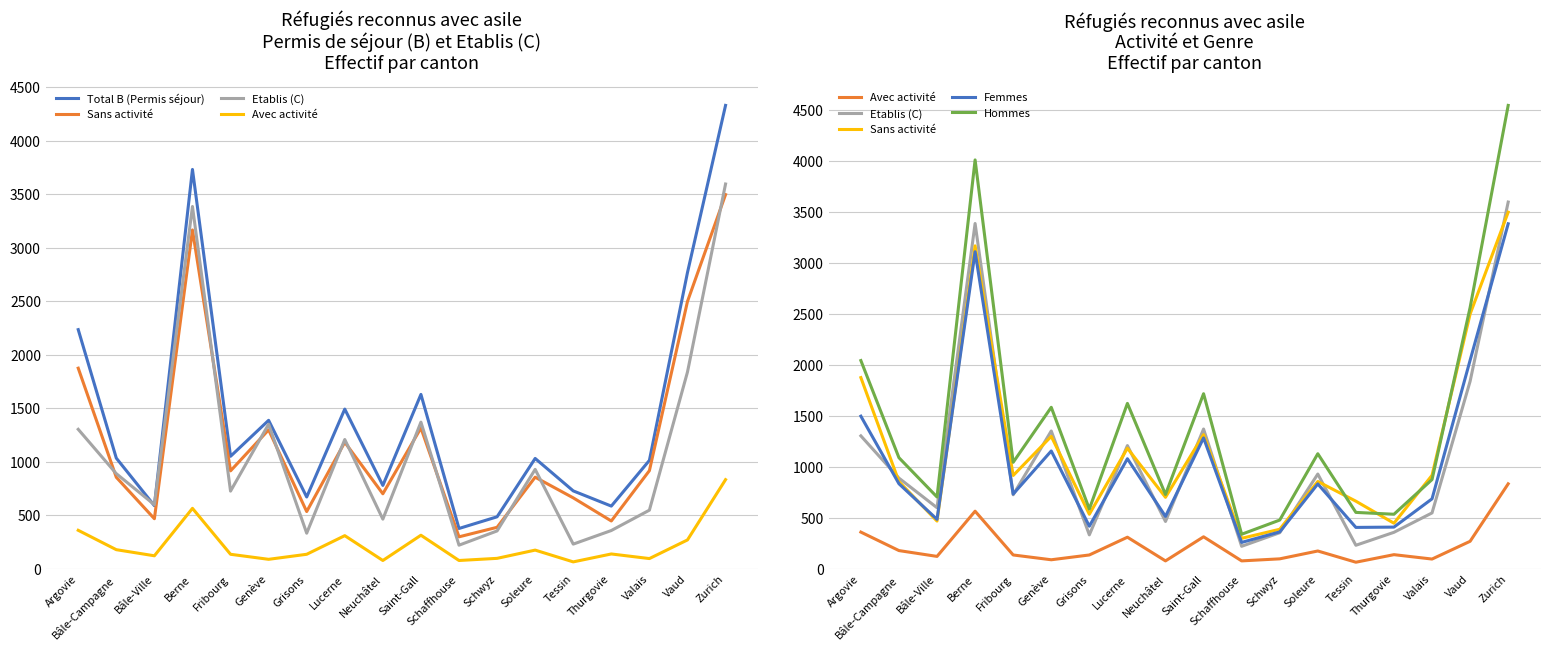

What is the difference between the maximum and minimum values in the Sans activité series?

3196